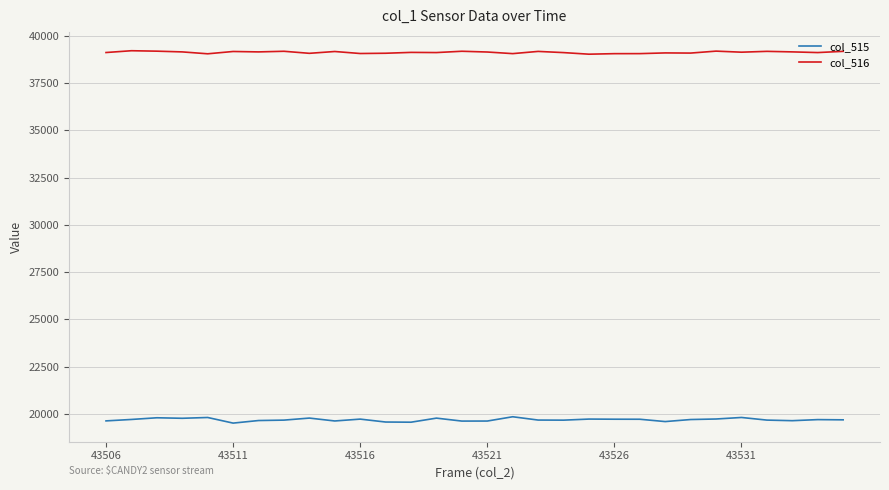

Does the chart display data point markers on the line(s)?

No